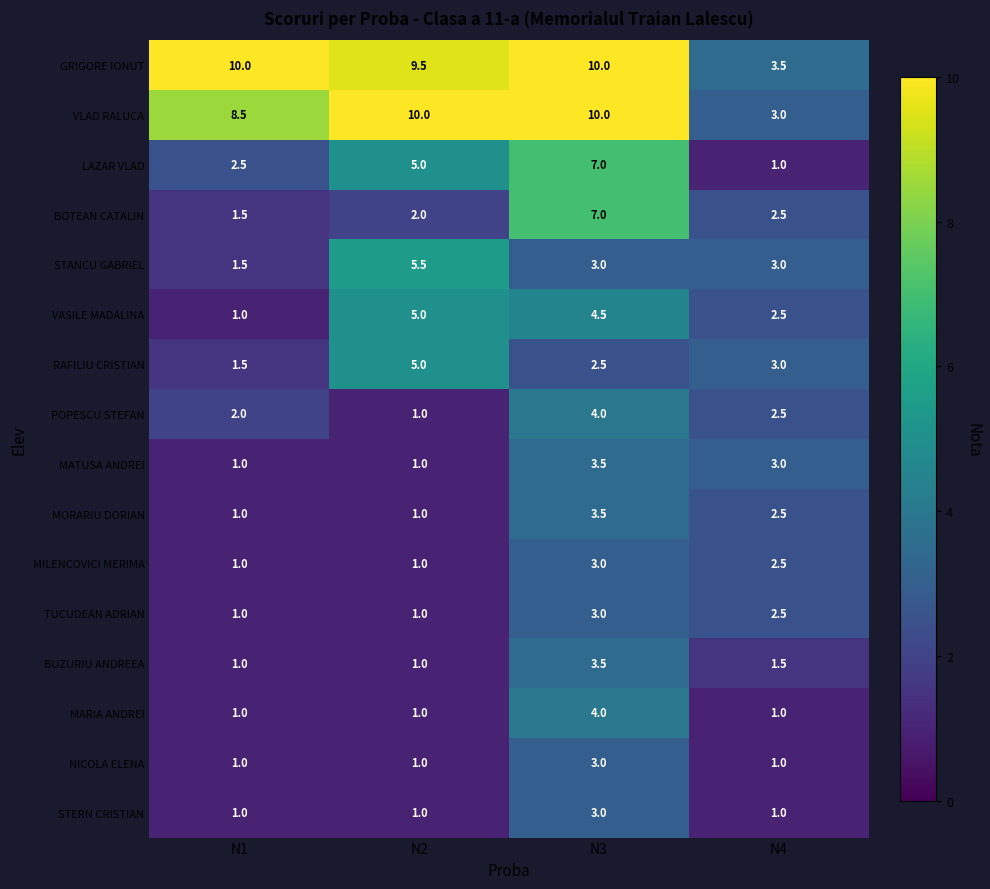

What is the spread (max minus min) of values at N1?

9.0